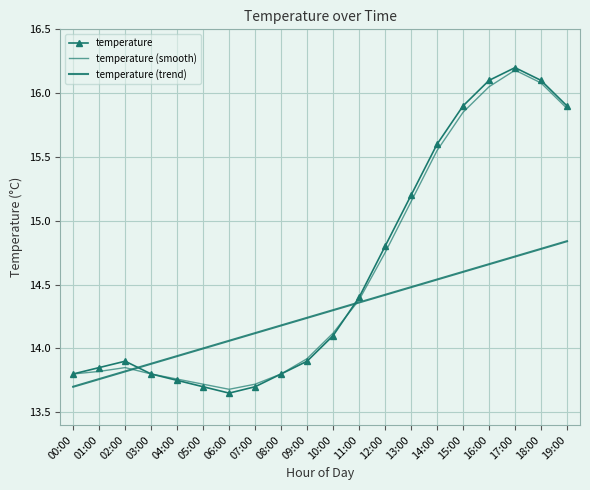

At which category is the sum across all series the highest?

17:00